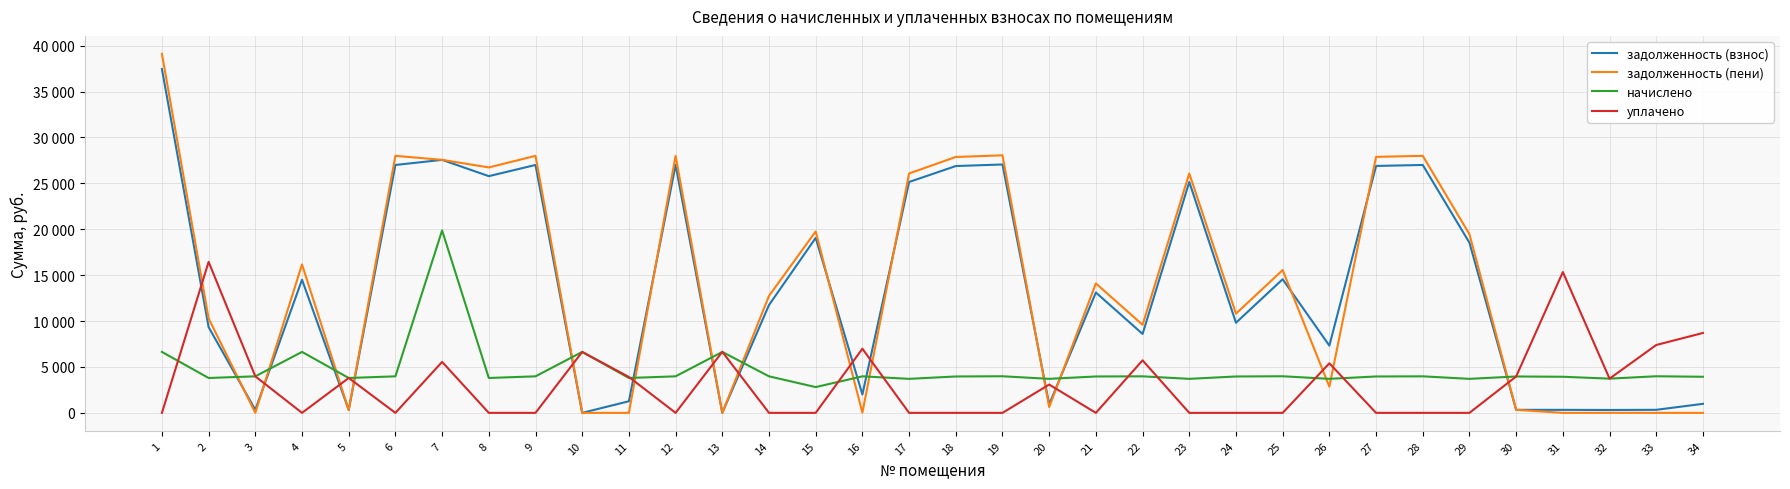

What is the difference between the second highest and minimum values in the задолженность (взнос) series?

27553.2